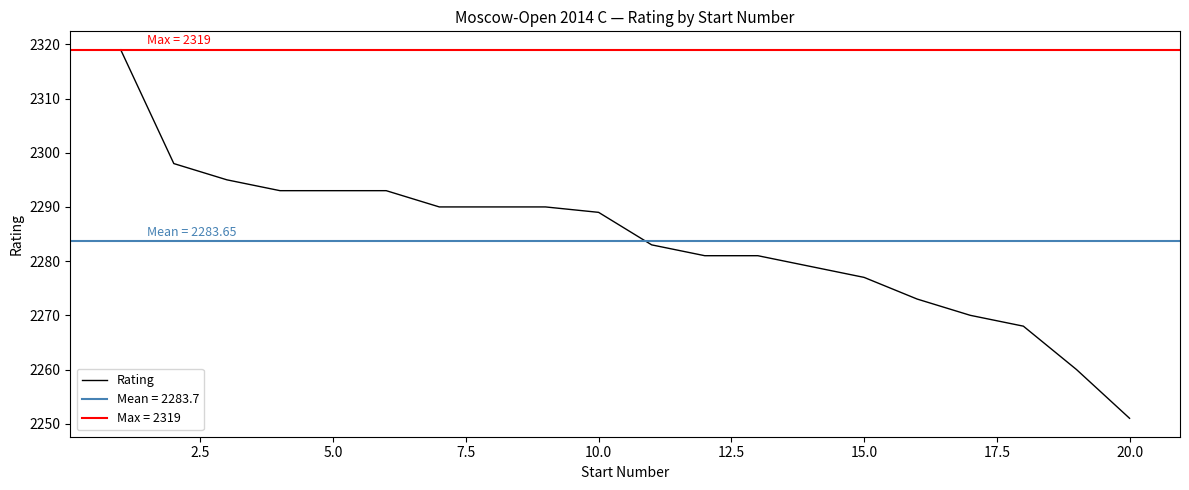

Is it true that Rating equals 2289 at 10.0?

True